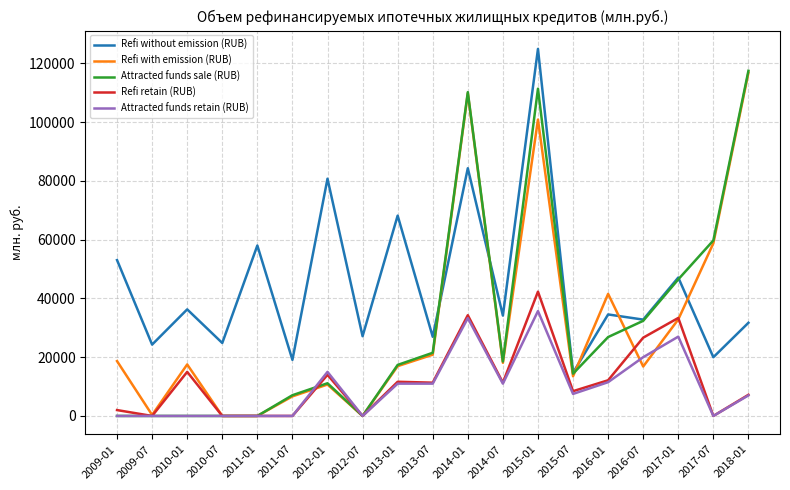

Is the value of Refi without emission (RUB) at 2012-01 greater than the value of Refi retain (RUB) at 2017-01?

Yes